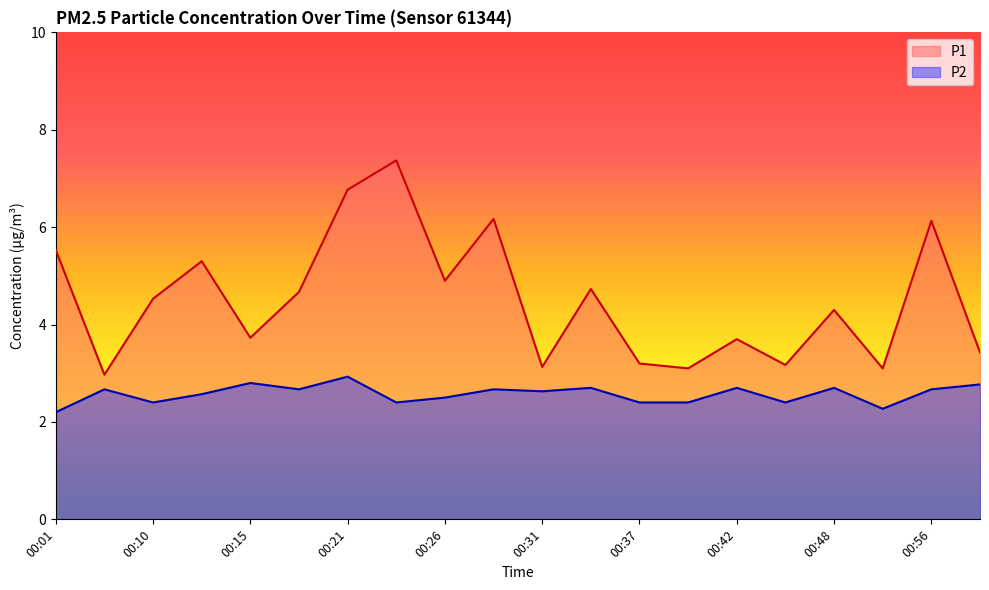

Which series has the largest range (max minus min)?

P1